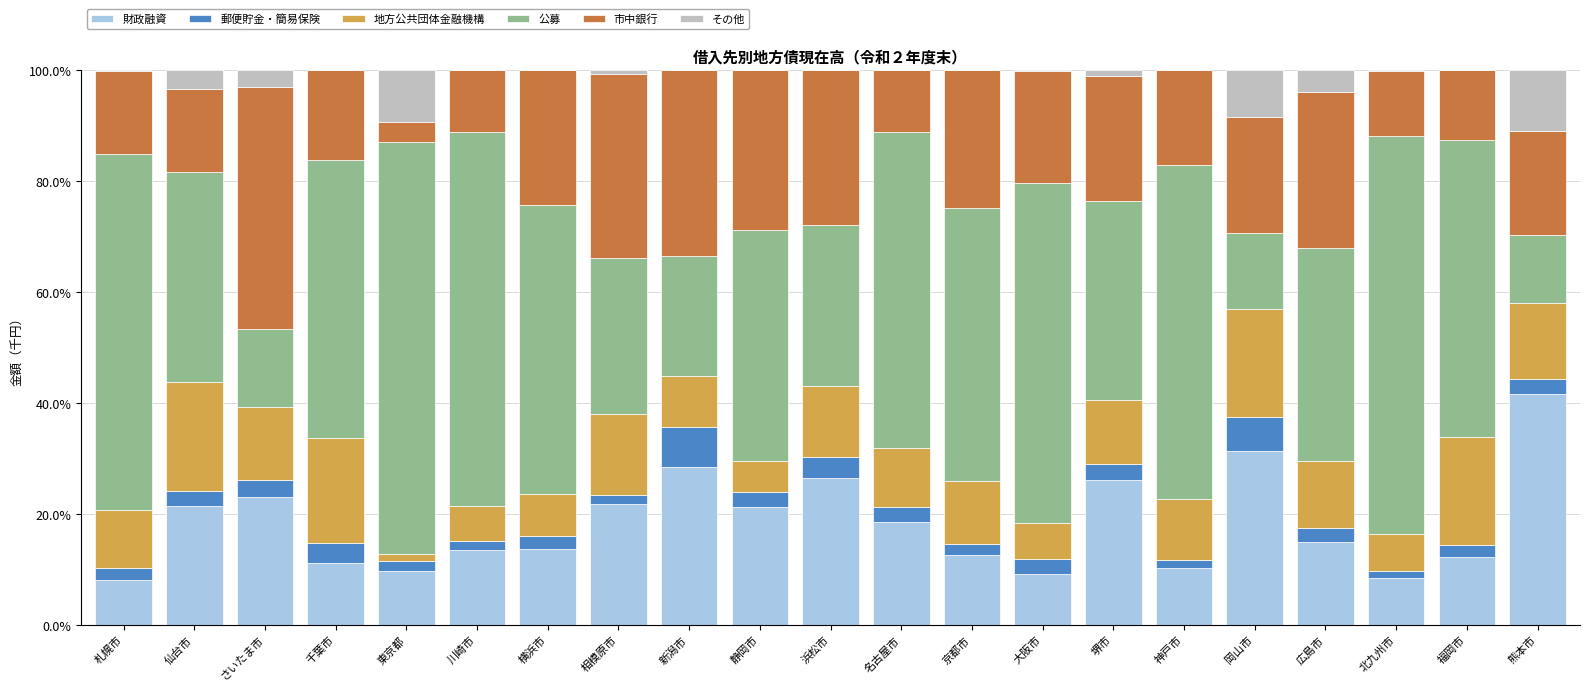

Is it true that 財政融資 equals 21.4 at 仙台市?

True